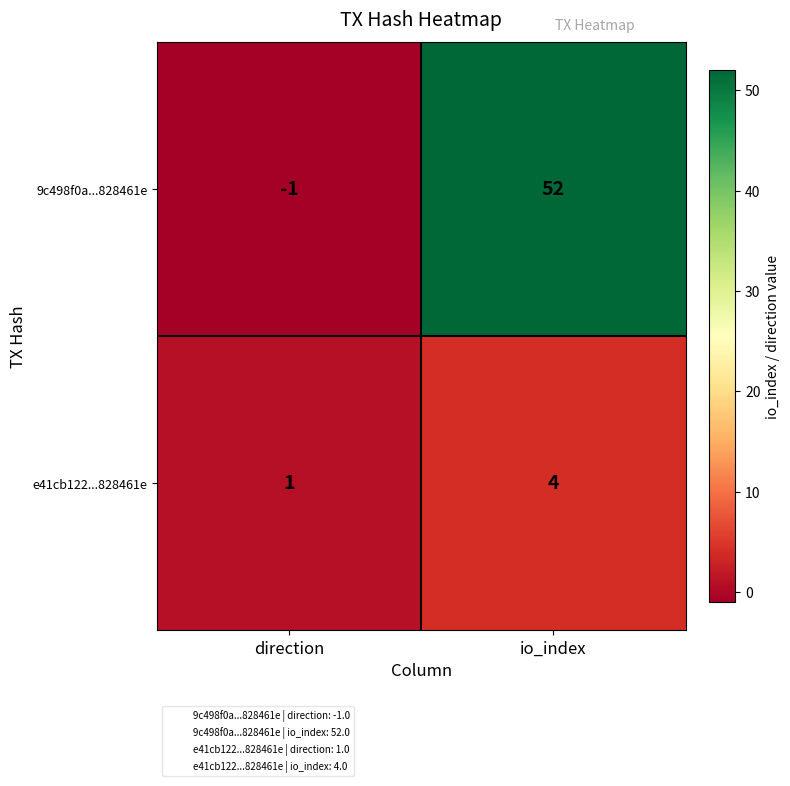

Which series has the largest total across all categories?

9c498f0a...828461e